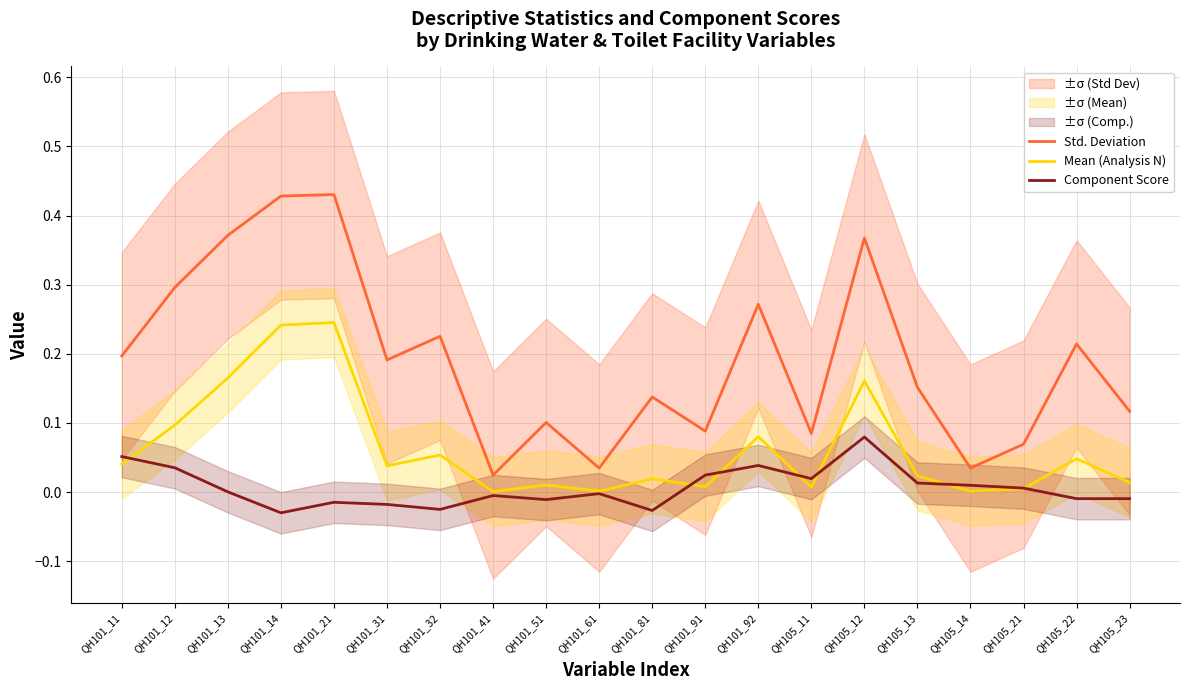

Reading left to right, list all the values displayed in this chart.

Std. Deviation: 0.2	0.3	0.4	0.4	0.4	0.2	0.2	0.0	0.1	0.0	0.1	0.1	0.3	0.1	0.4	0.2	0.0	0.1	0.2	0.1
Mean (Analysis N): 0.0	0.1	0.2	0.2	0.2	0.0	0.1	0.0	0.0	0.0	0.0	0.0	0.1	0.0	0.2	0.0	0.0	0.0	0.0	0.0
Component Score: 0.1	0.0	0.0	-0.0	-0.0	-0.0	-0.0	-0.0	-0.0	-0.0	-0.0	0.0	0.0	0.0	0.1	0.0	0.0	0.0	-0.0	-0.0